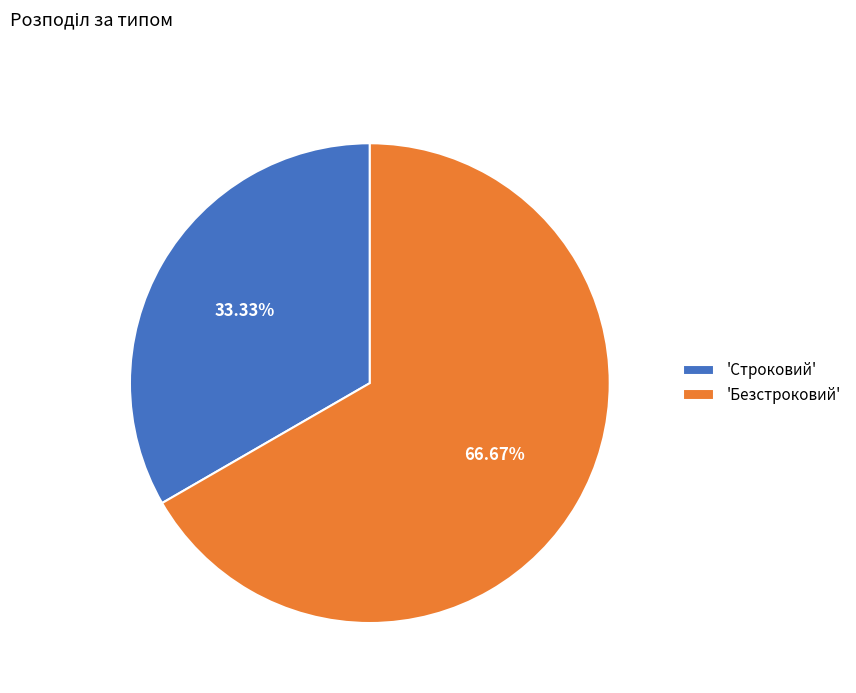

How many slices are in this pie chart?

2